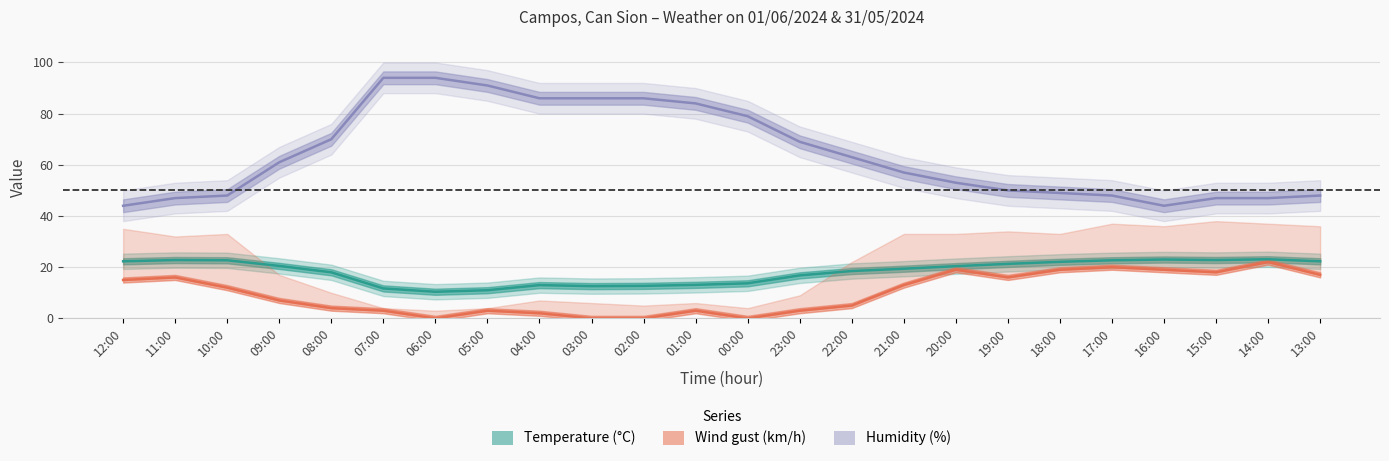

What is the average value of the humidity series?

64.4